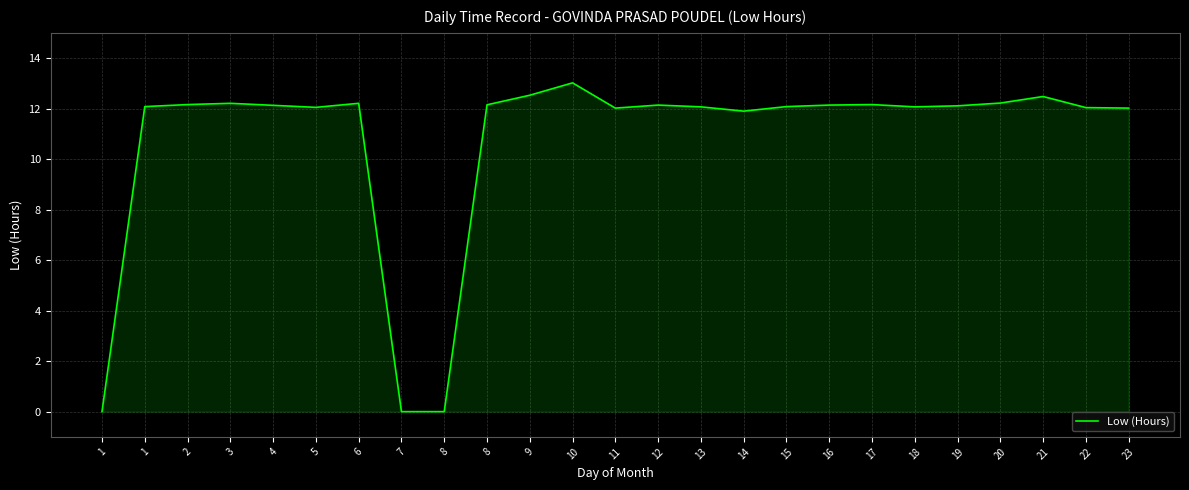

What is the difference between the second highest and second lowest values?

12.5